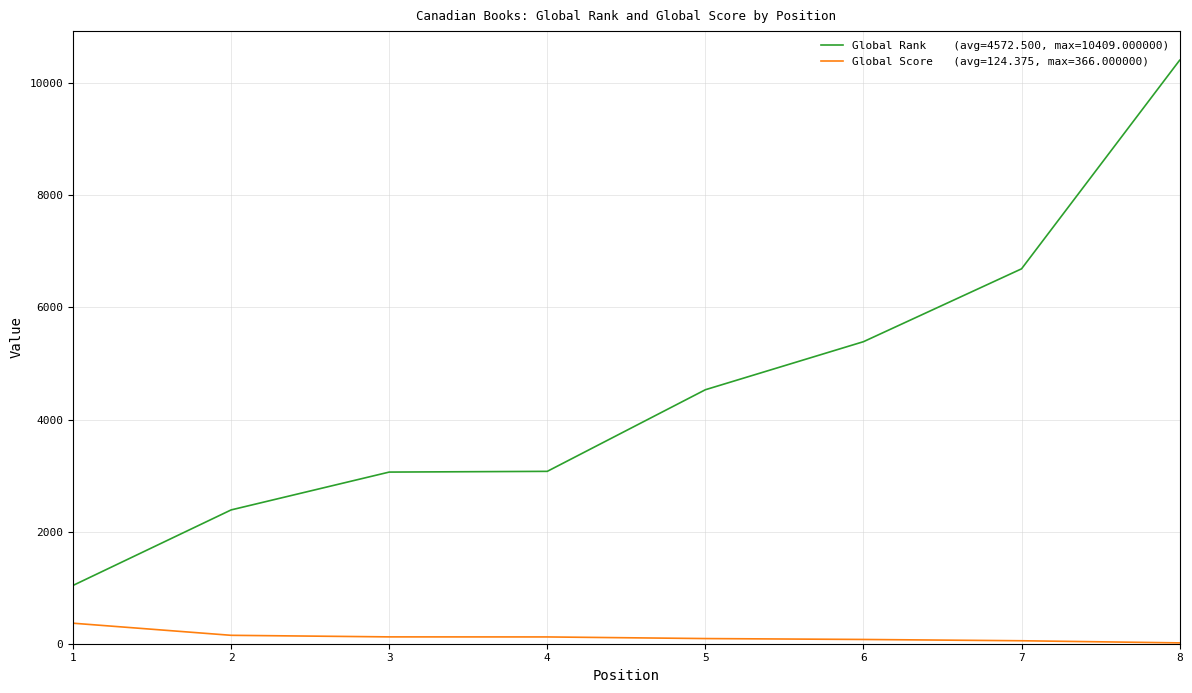

What is the spread (max minus min) of values at 3?

2940